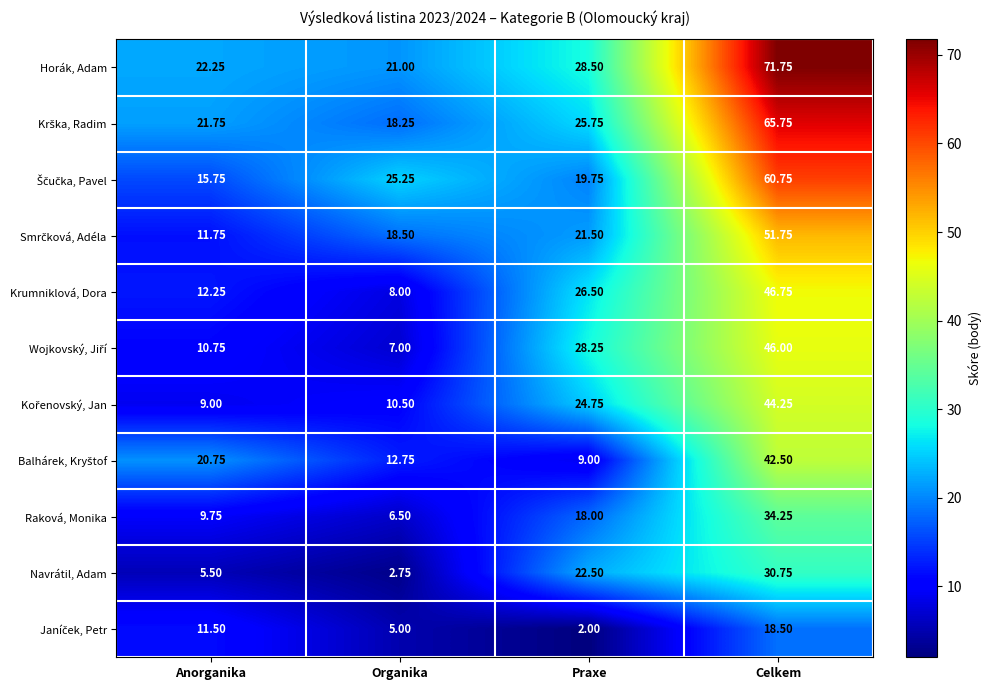

At which category is the sum across all series the highest?

Celkem